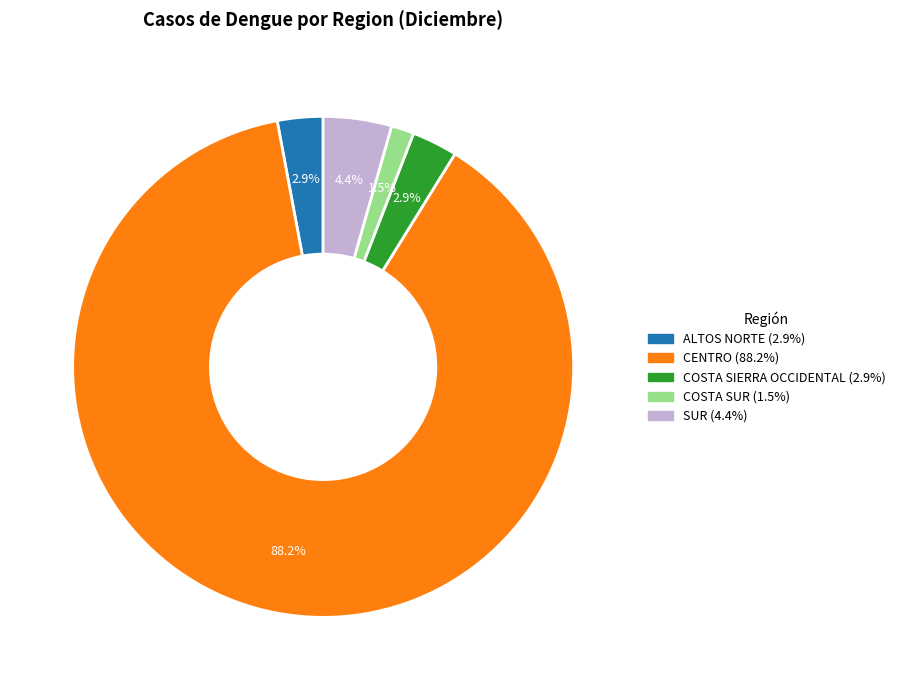

Does any single category account for the majority?

Yes